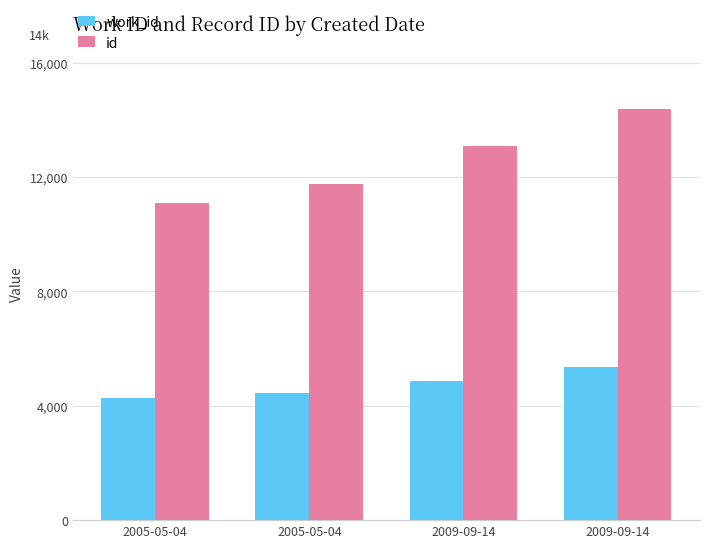

At which category does the chart reach its peak across all series?

2009-09-14